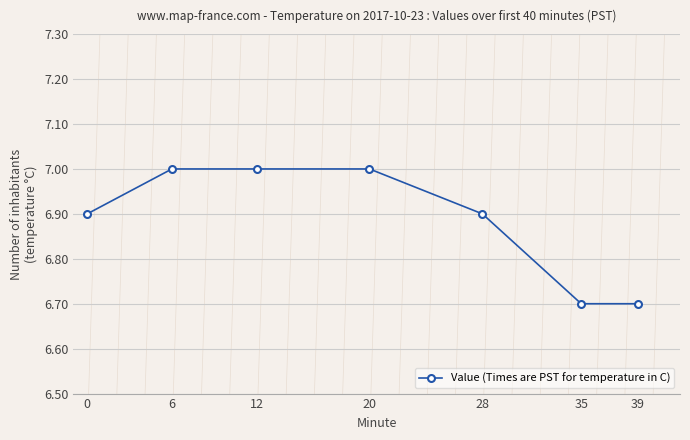

Reading left to right, what are all the values shown in this chart?

6.9	7.0	7.0	7.0	6.9	6.7	6.7